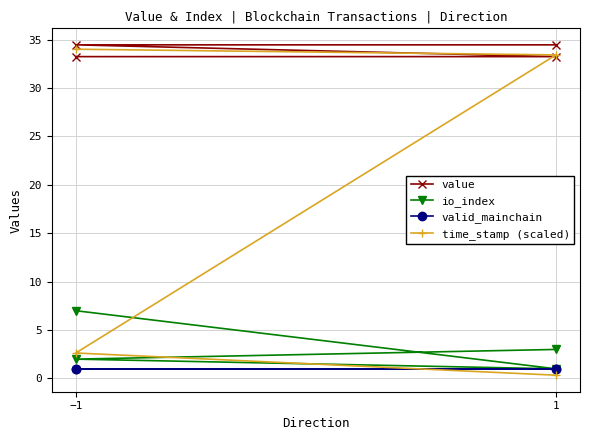

True or false: time_stamp (scaled) has more than 2 points higher than both neighbors.

False